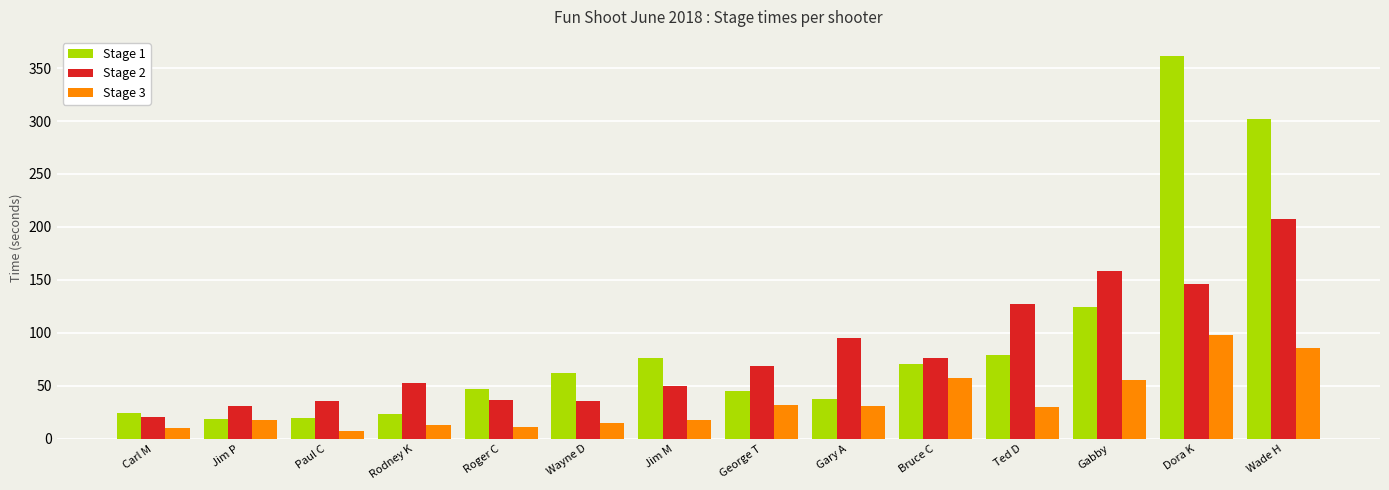

What is the highest value of the Stage 3 series?

97.6